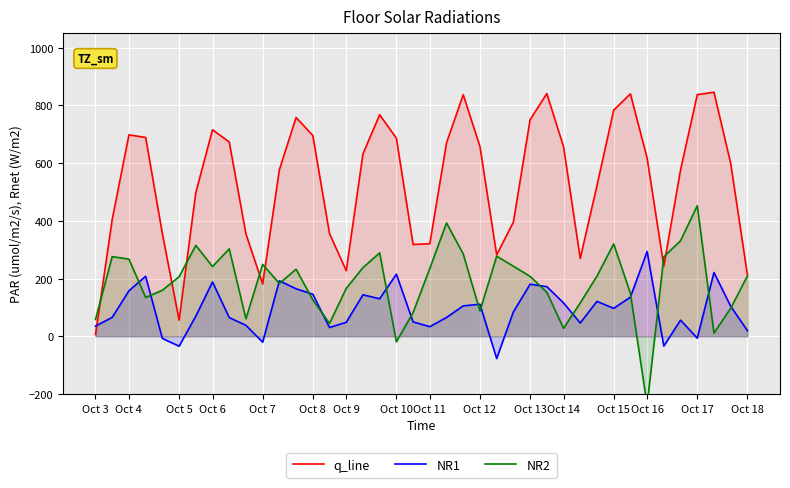

How many data points in NR2 are above 208?

20